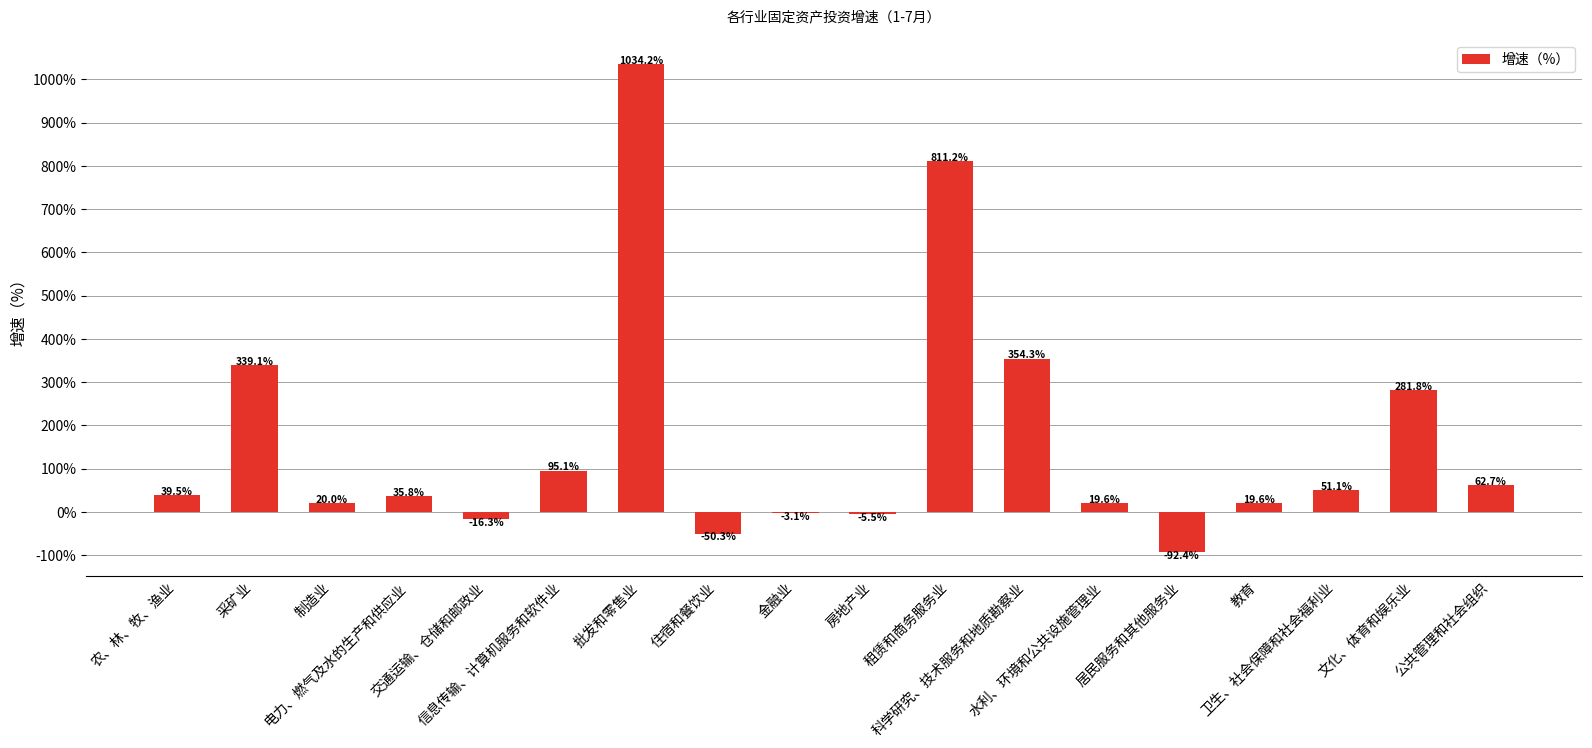

Are the bars horizontal?

No